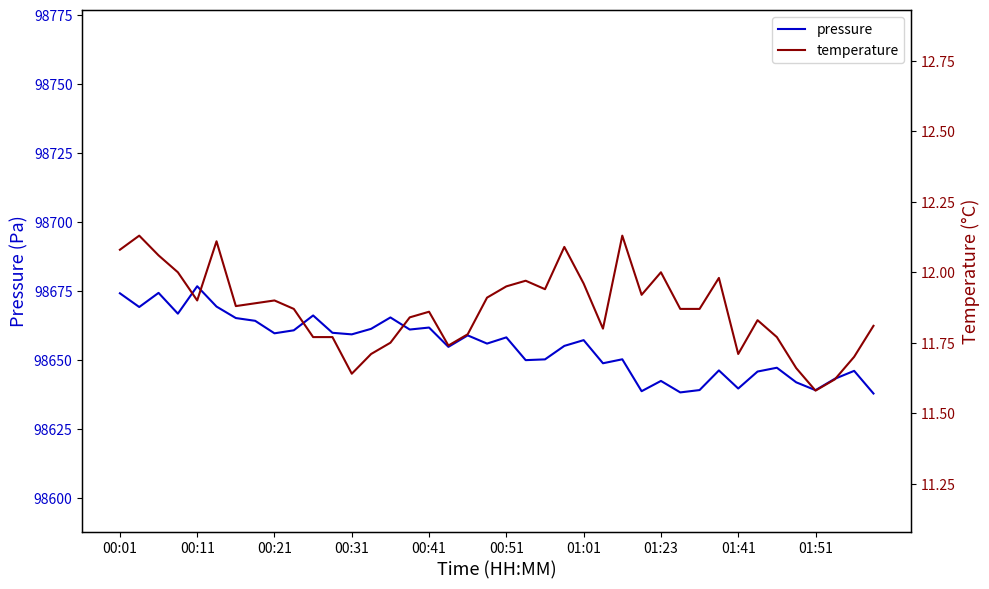

What is the maximum value for pressure?

98676.8